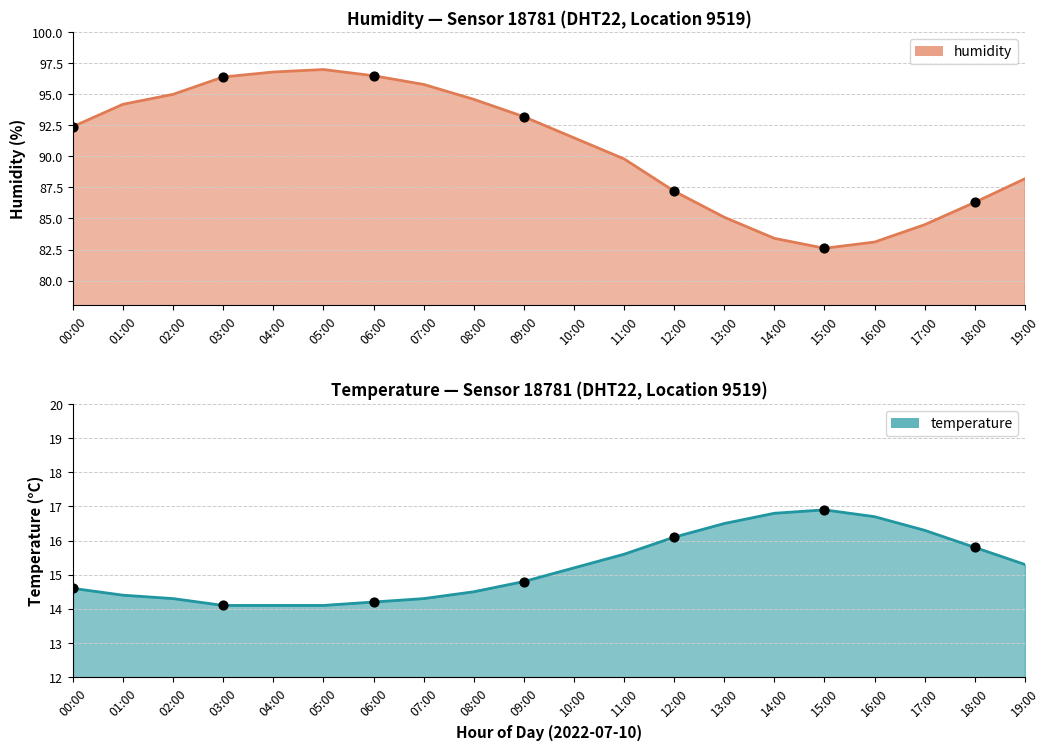

What is the total value across all series at 14:00?

100.2